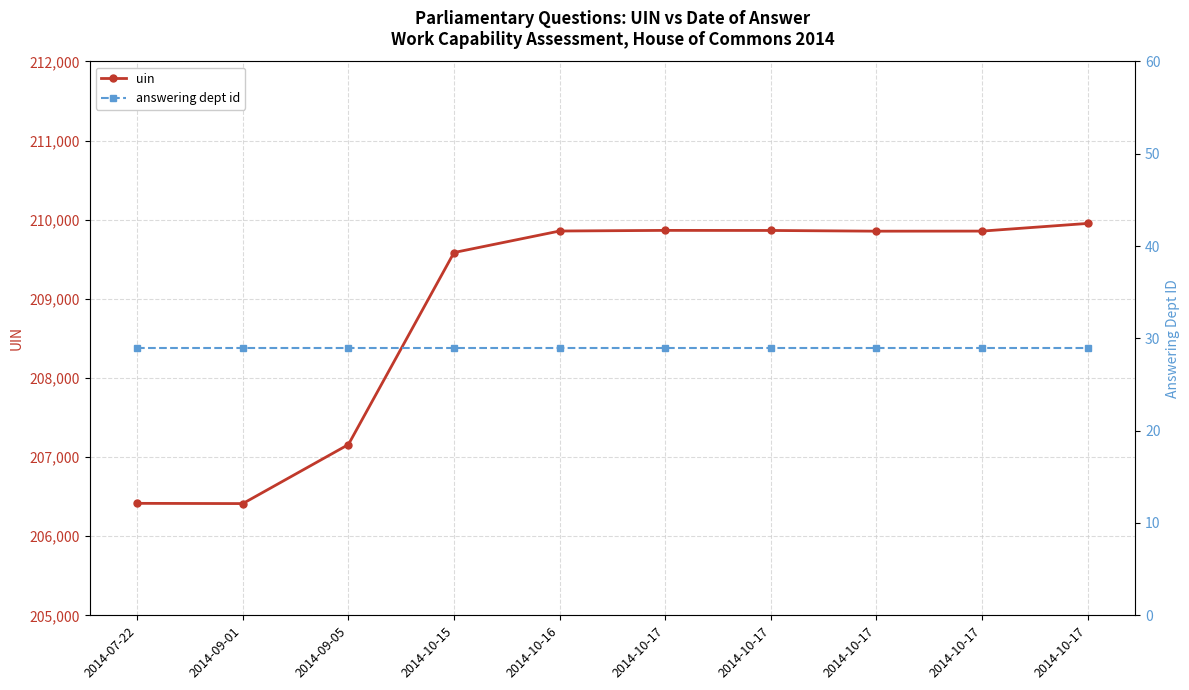

What is the difference between the highest and lowest values at 2014-10-17?

209836